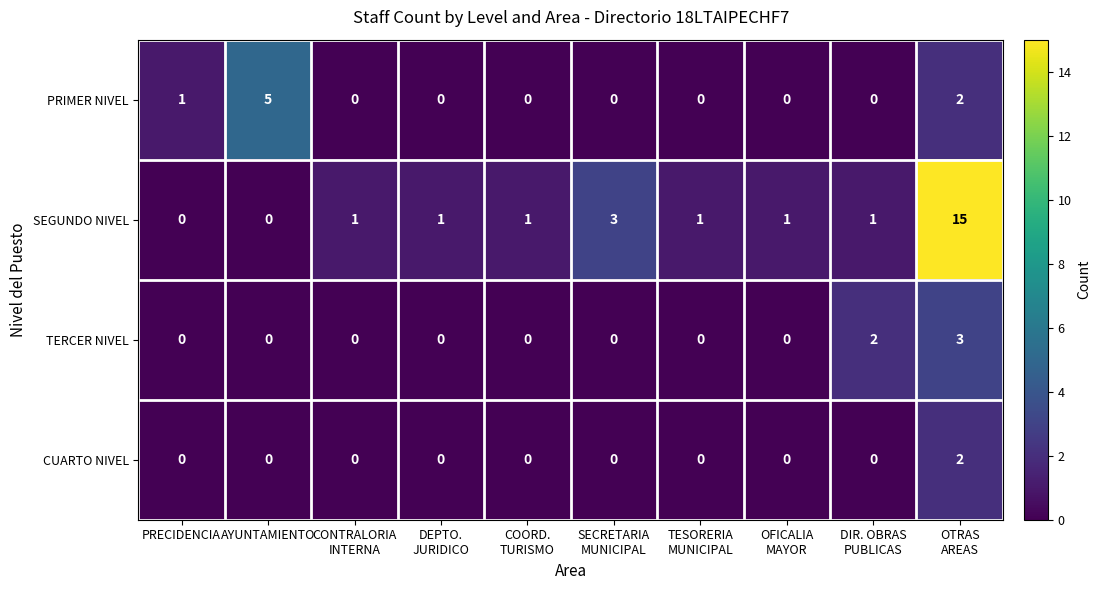

How many CUARTO NIVEL values are between 0 and 1?

9